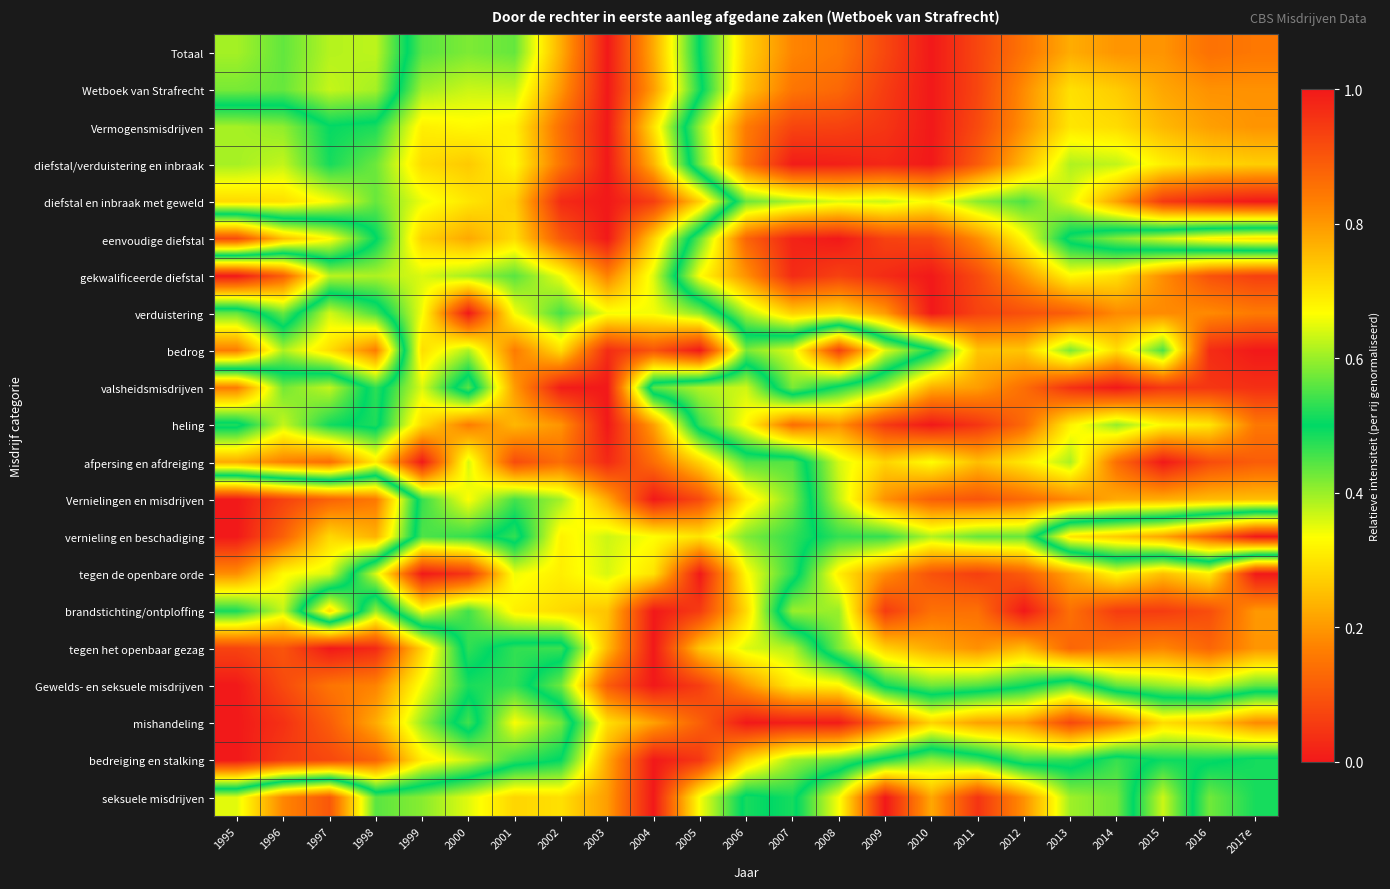

What is the total value across all series at 2006?

10.1